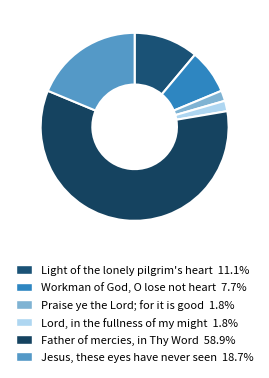

How many slices are in this pie chart?

6